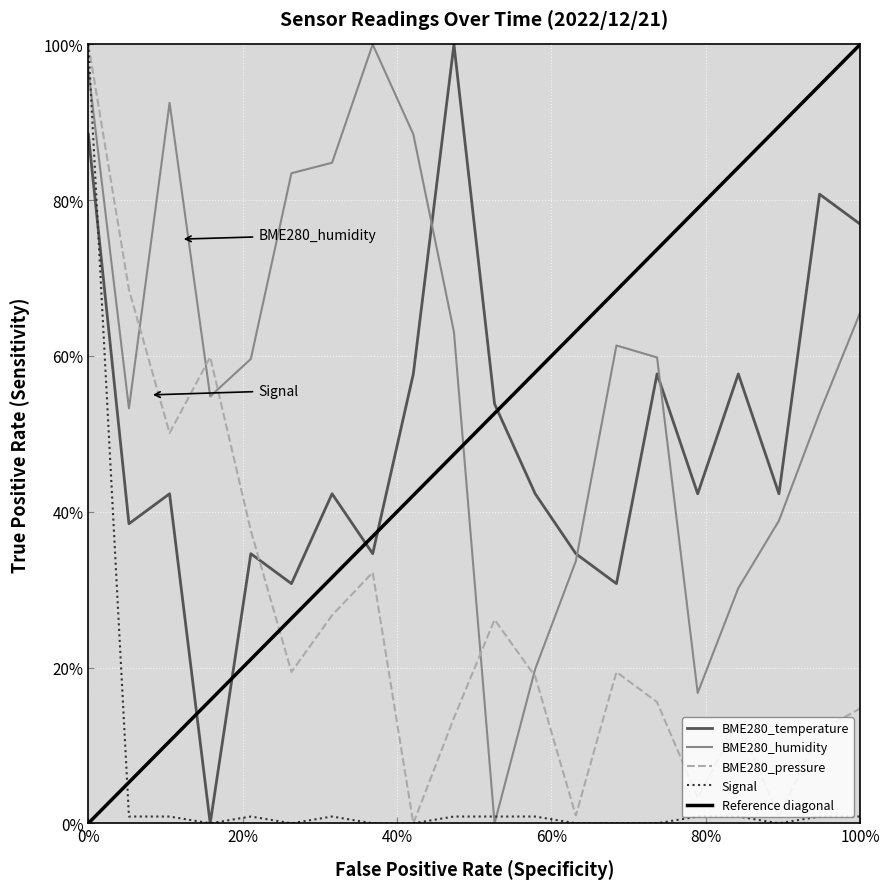

Reading left to right, extract all data points from this chart.

BME280_temperature: 0.9	0.4	0.4	0.0	0.3	0.3	0.4	0.3	0.6	1.0	0.5	0.4	0.3	0.3	0.6	0.4	0.6	0.4	0.8	0.8
BME280_humidity: 1.0	0.5	0.9	0.5	0.6	0.8	0.8	1.0	0.9	0.6	0.0	0.2	0.3	0.6	0.6	0.2	0.3	0.4	0.5	0.7
BME280_pressure: 1.0	0.7	0.5	0.6	0.4	0.2	0.3	0.3	0.0	0.1	0.3	0.2	0.0	0.2	0.2	0.0	0.1	0.0	0.1	0.1
Signal: 1.0	0.0	0.0	0.0	0.0	0.0	0.0	0.0	0.0	0.0	0.0	0.0	0.0	0.0	0.0	0.0	0.0	0.0	0.0	0.0